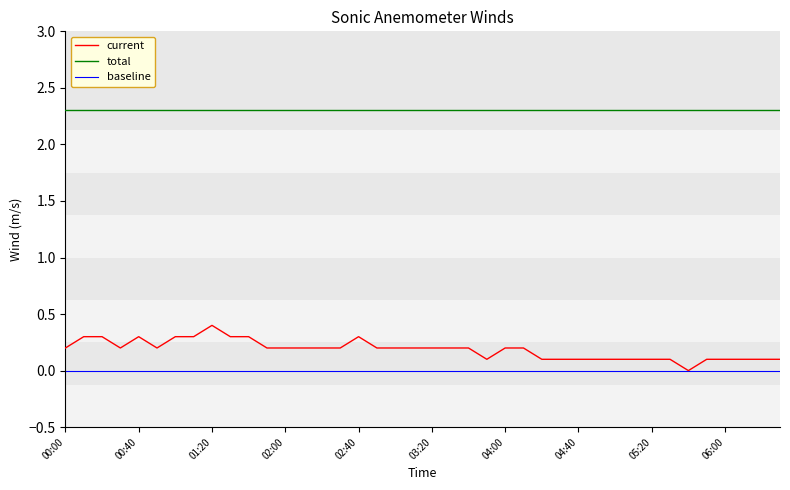

Rank the series by their maximum value, from lowest to highest.

baseline, current, total